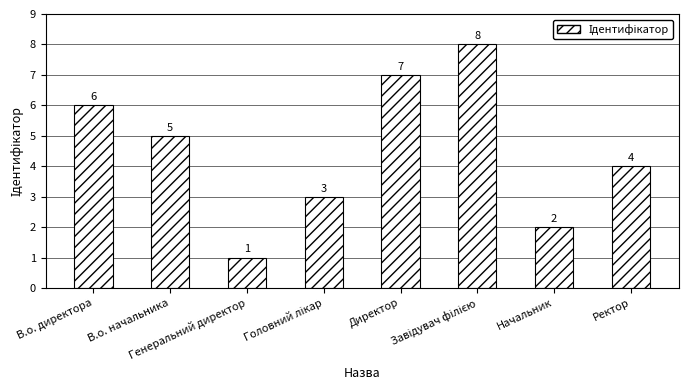

Does the chart contain stacked bars?

No